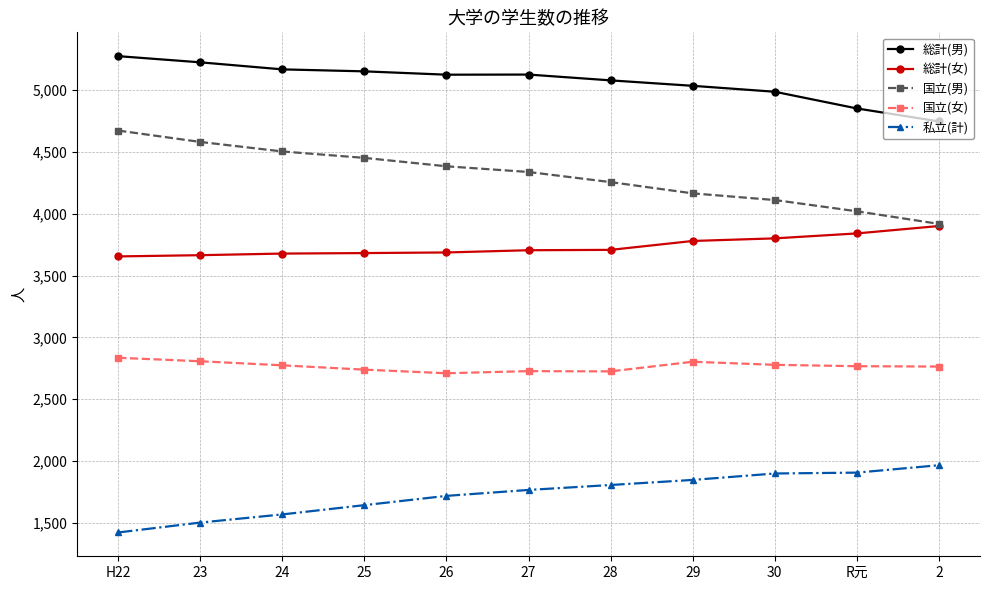

How many lines are shown in the chart?

5